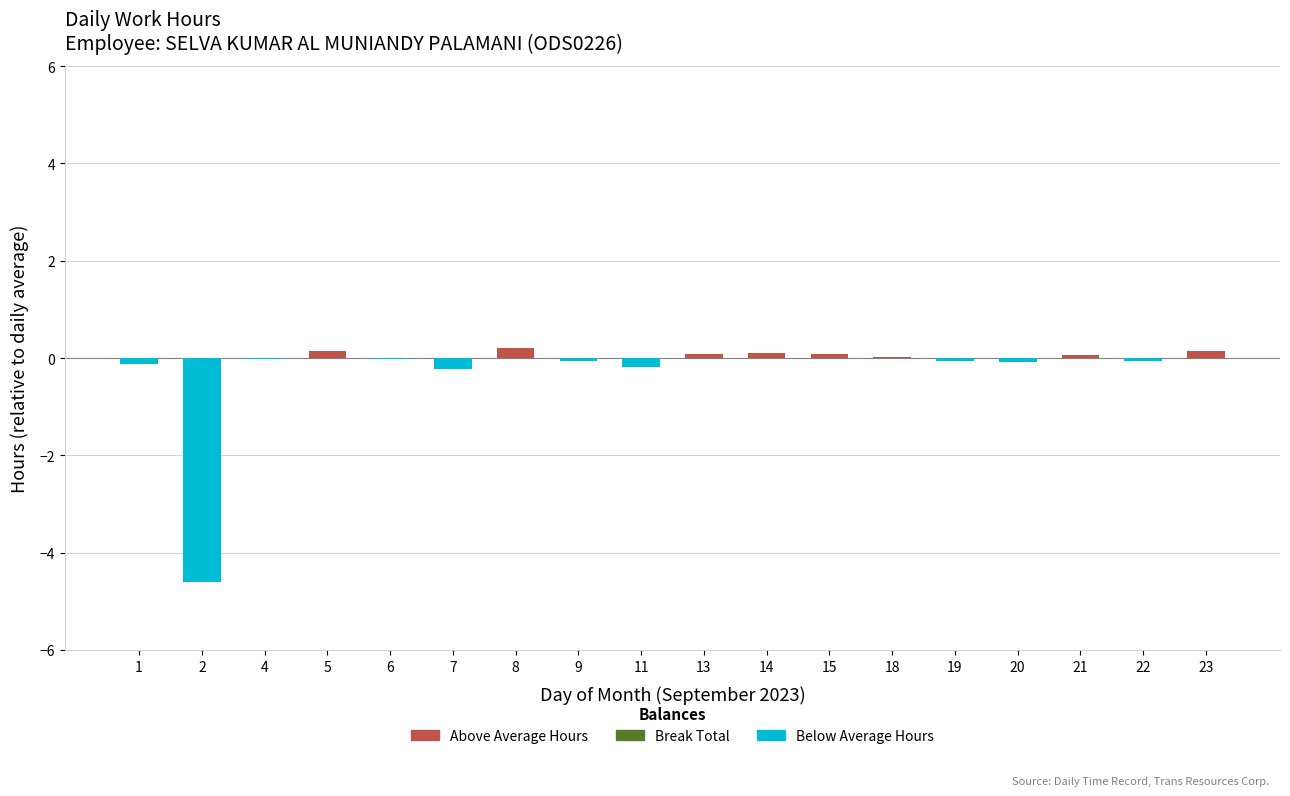

Reading left to right, what are all the values shown in this chart?

Above Average Hours: 1=0.0	2=0.0	4=0.0	5=0.2	6=0.0	7=0.0	8=0.2	9=0.0	11=0.0	13=0.1	14=0.1	15=0.1	18=0.0	19=0.0	20=0.0	21=0.1	22=0.0	23=0.1
Below Average Hours: 1=-0.1	2=-4.6	4=-0.0	5=0.0	6=-0.0	7=-0.2	8=0.0	9=-0.1	11=-0.2	13=0.0	14=0.0	15=0.0	18=0.0	19=-0.1	20=-0.1	21=0.0	22=-0.1	23=0.0
Break Total: 1=0.0	2=0.0	4=0.0	5=0.0	6=0.0	7=0.0	8=0.0	9=0.0	11=0.0	13=0.0	14=0.0	15=0.0	18=0.0	19=0.0	20=0.0	21=0.0	22=0.0	23=0.0